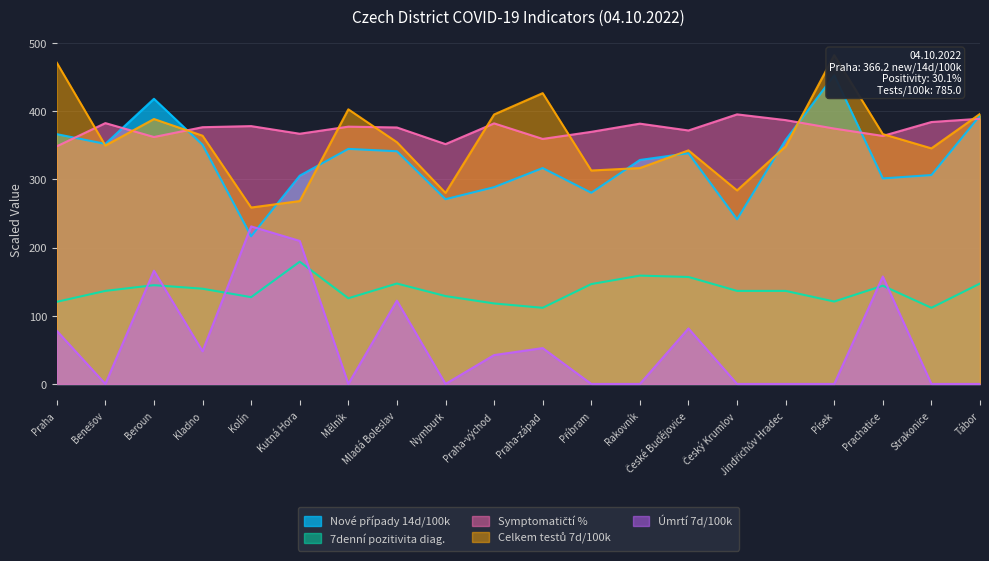

Reading left to right, list all the values displayed in this chart.

Nové případy 14d/100k: 366.2	351.9	418.0	350.6	216.5	305.3	344.6	341.1	270.8	288.5	316.5	280.3	328.3	338.2	241.4	357.8	452.6	301.3	306.2	393.4
7denní pozitivita diag.: 120.4	136.4	144.8	139.6	127.2	179.2	125.6	147.2	128.8	118.0	111.6	146.4	158.8	156.8	136.4	136.4	120.8	144.0	111.6	147.2
Symptomatičtí %: 348.4	382.4	362.0	376.4	378.0	366.8	377.2	376.0	351.6	382.0	359.2	369.6	381.6	371.6	395.2	386.8	374.4	363.6	384.0	388.8
Celkem testů 7d/100k: 471.0	349.5	388.4	363.9	258.6	268.1	402.6	354.4	280.1	395.0	426.3	312.9	316.5	342.4	283.8	348.3	481.9	366.3	345.4	395.9
Úmrtí 7d/100k: 77.9	0.0	166.0	47.9	231.0	209.7	0.0	122.1	0.0	42.3	52.6	0.0	0.0	81.4	0.0	0.0	0.0	157.5	0.0	0.0